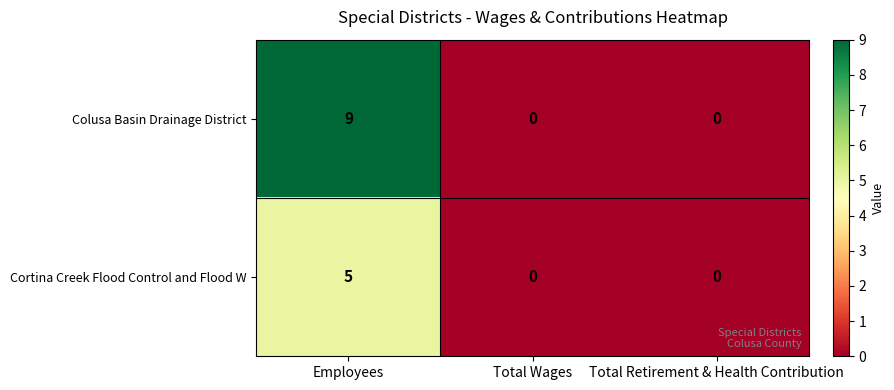

What is the maximum value for Colusa Basin Drainage District?

9